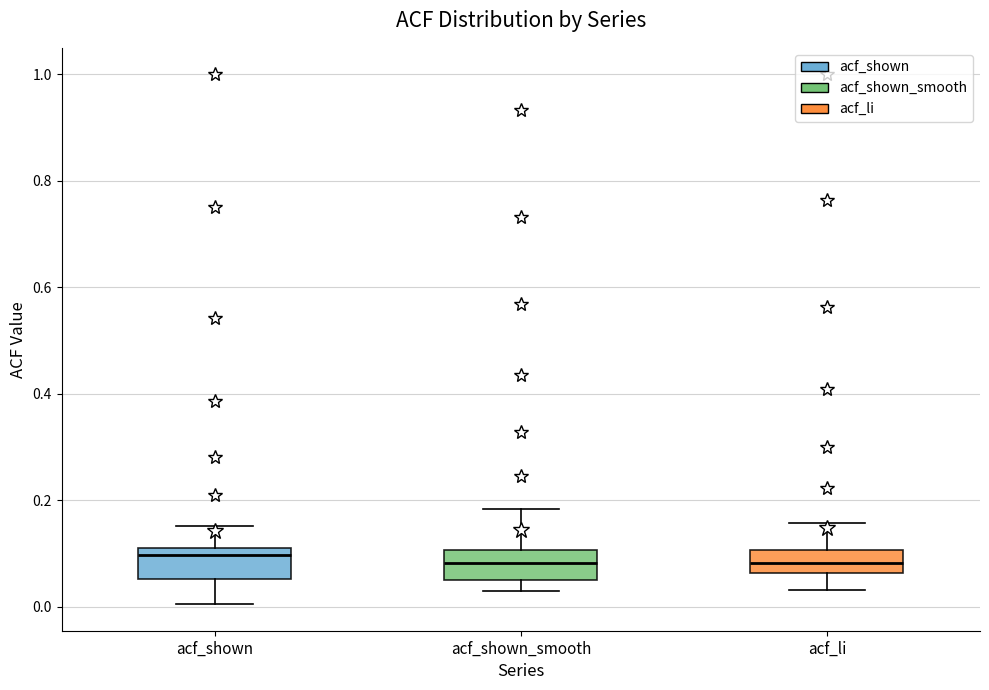

Where does the median line of the box for acf_shown_smooth sit on the y-axis? The values are not printed on the chart, so give them approximately, as read against the axis.

0.08